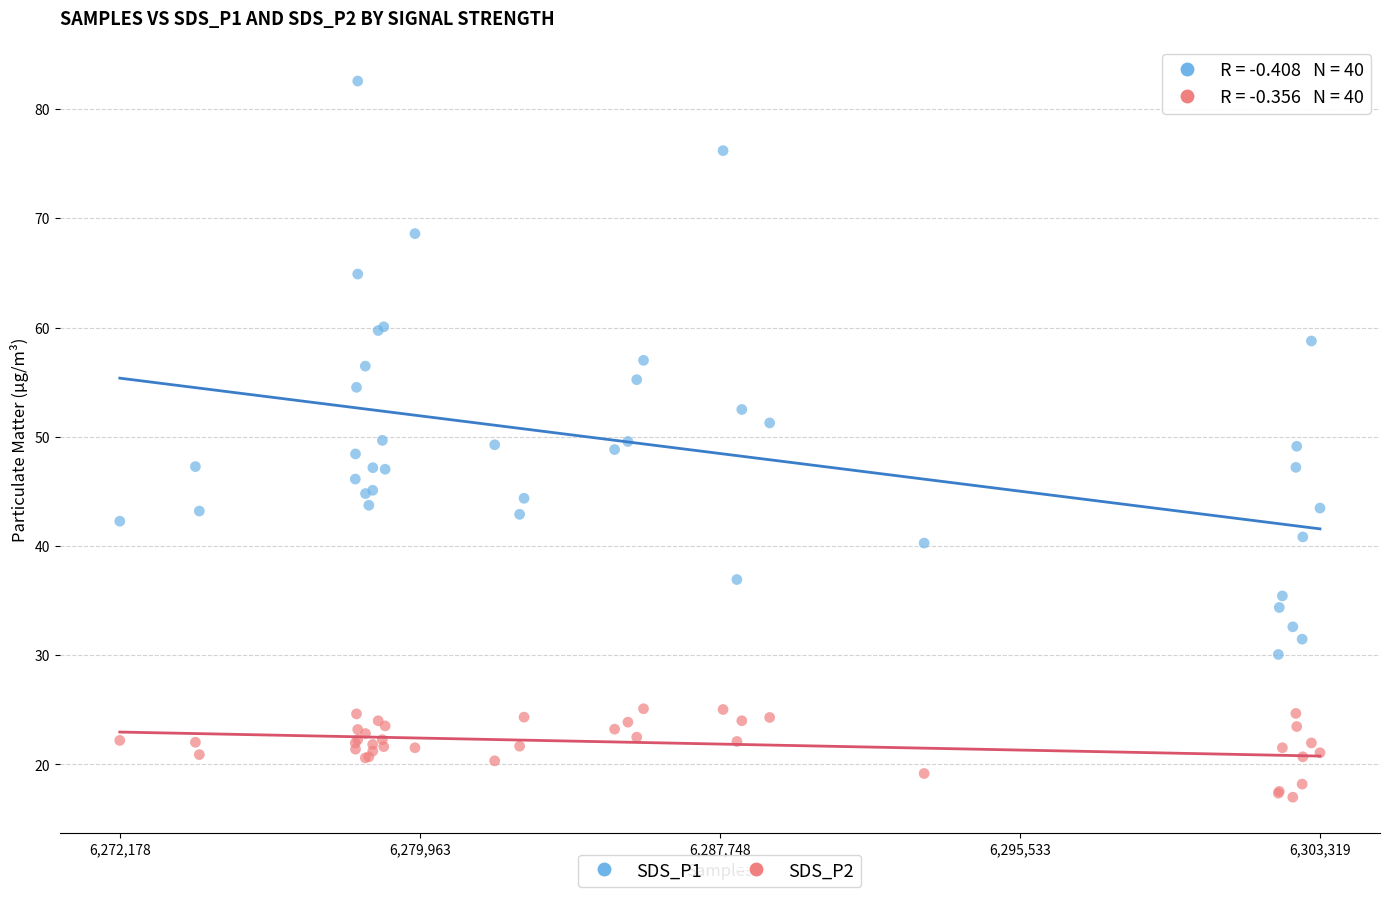

Which series has the largest Y range (max minus min)?

SDS_P1